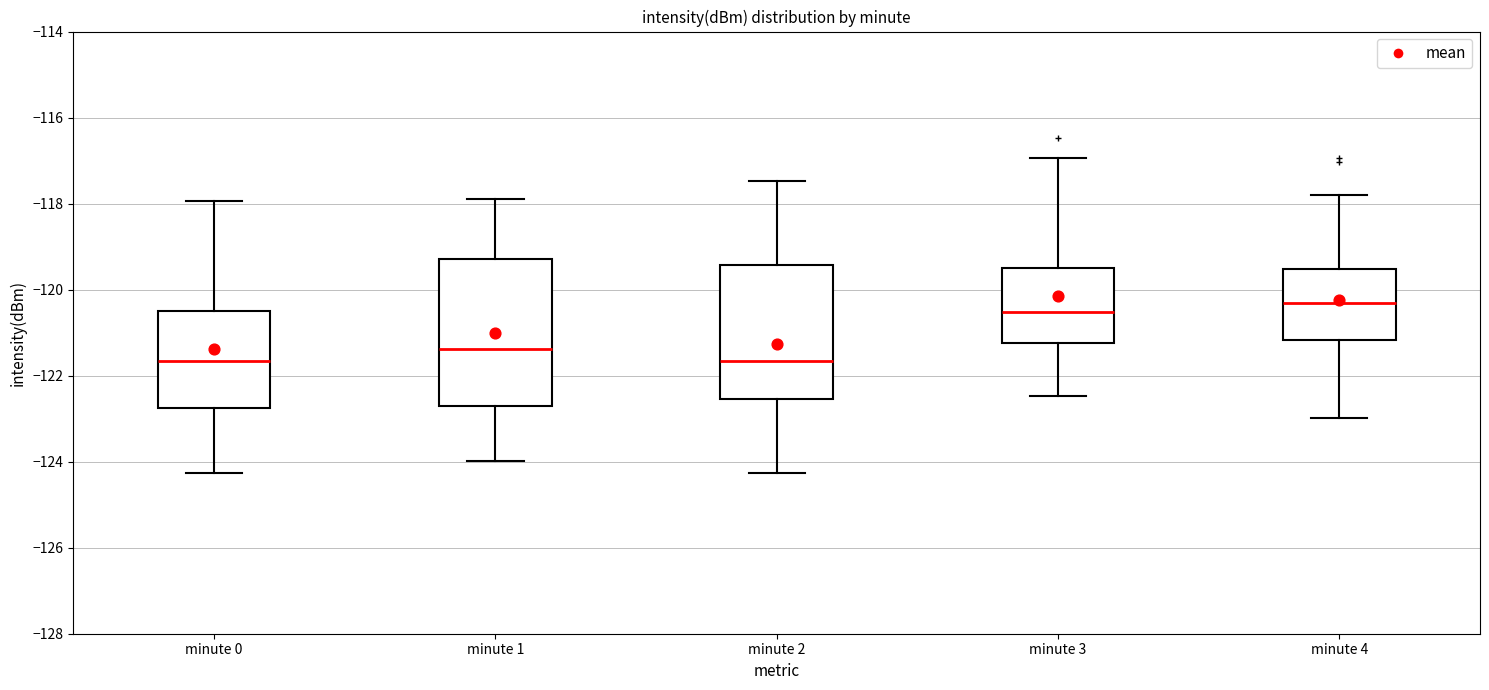

Reading left to right, transcribe this box plot: for each box, give where its median line is, the range the box spans, and where its two whiskers end, as read against the y-axis. The values are not printed on the chart, so give them approximately, as read against the axis.

minute 0: median -121.6, box -122.8 to -120.4, whiskers -124.2 to -118.0
minute 1: median -121.4, box -122.8 to -119.2, whiskers -124.0 to -117.8
minute 2: median -121.6, box -122.6 to -119.4, whiskers -124.2 to -117.4
minute 3: median -120.6, box -121.2 to -119.6, whiskers -122.4 to -117.0
minute 4: median -120.4, box -121.2 to -119.6, whiskers -123.0 to -117.8